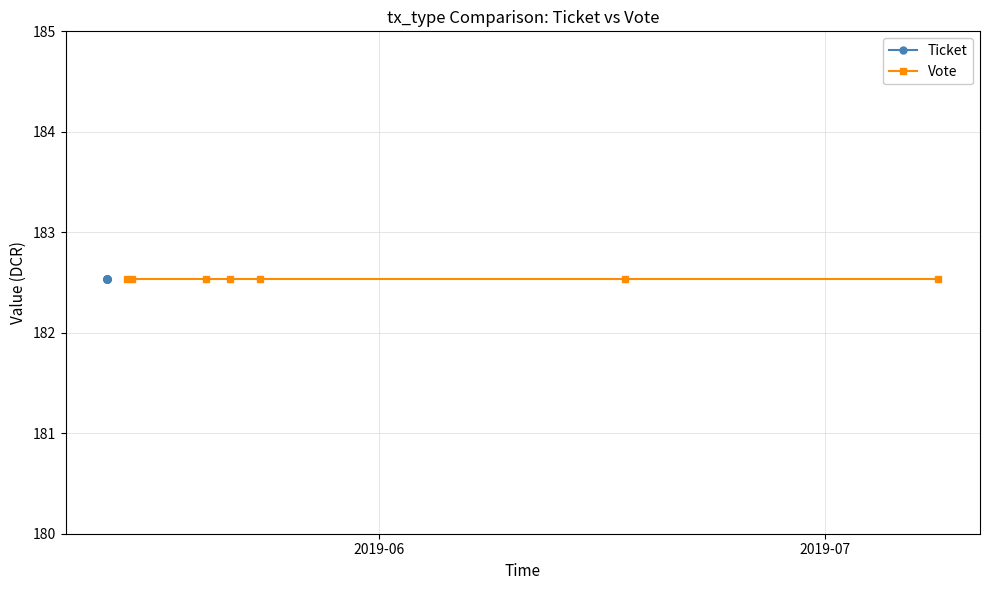

True or false: Ticket and Vote cross at least once.

False